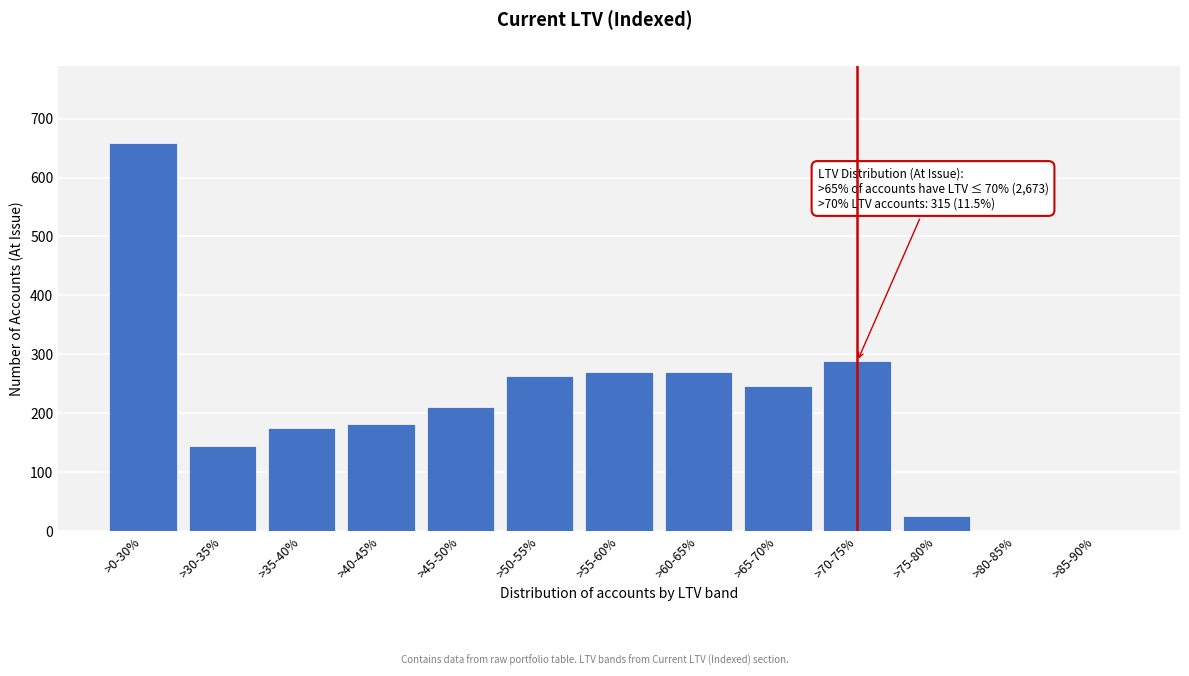

Is it true that the value at >80-85% is 0?

True